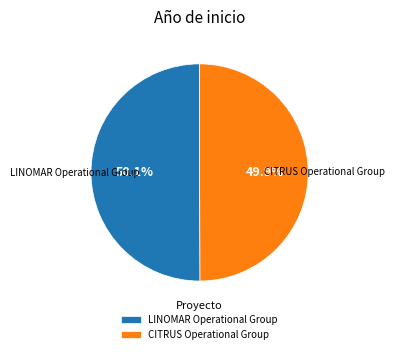

True or false: CITRUS Operational Group accounts for 39% of the total.

False